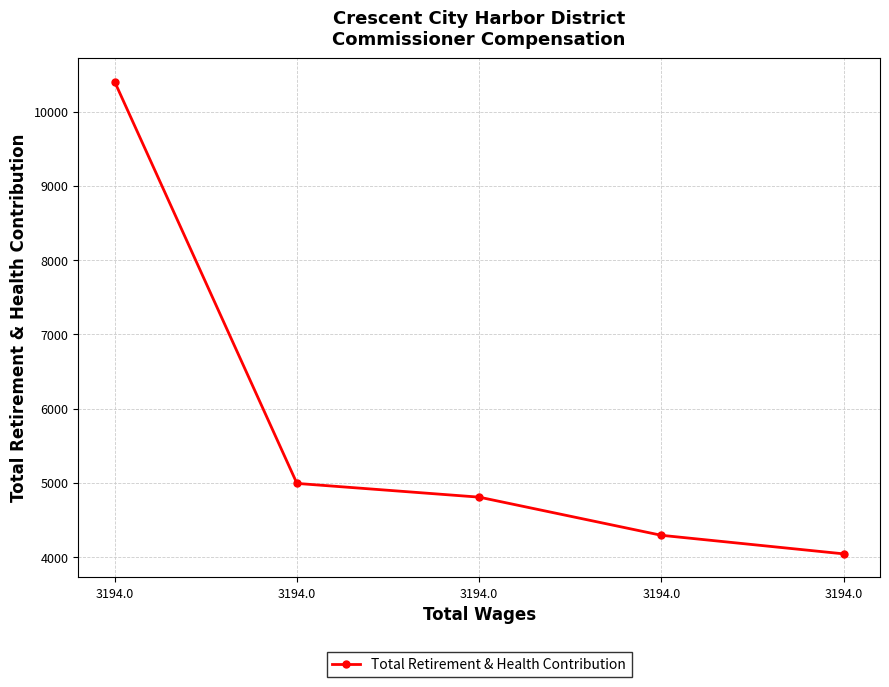

Rank the categories by value from lowest to highest.

3194.0, 3194.0, 3194.0, 3194.0, 3194.0